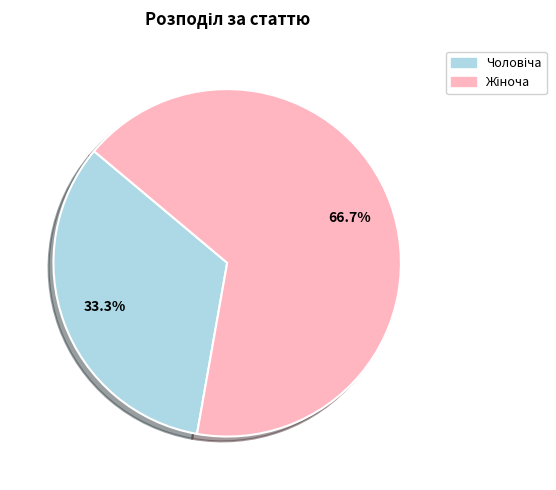

Is there any slice that represents more than half of the pie?

Yes